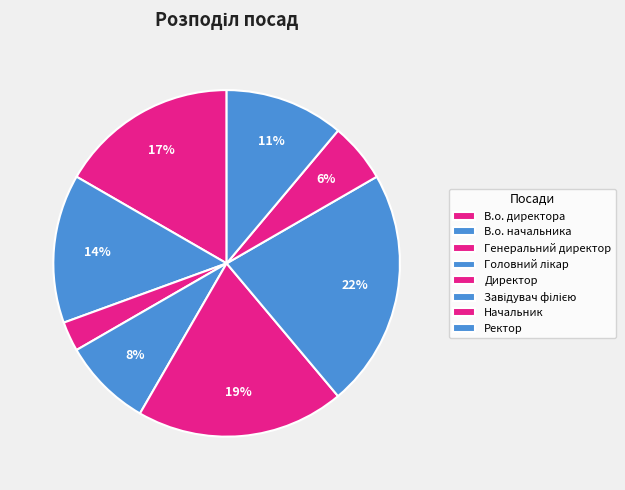

To the nearest percent, what percentage of the pie is Генеральний директор?

3%